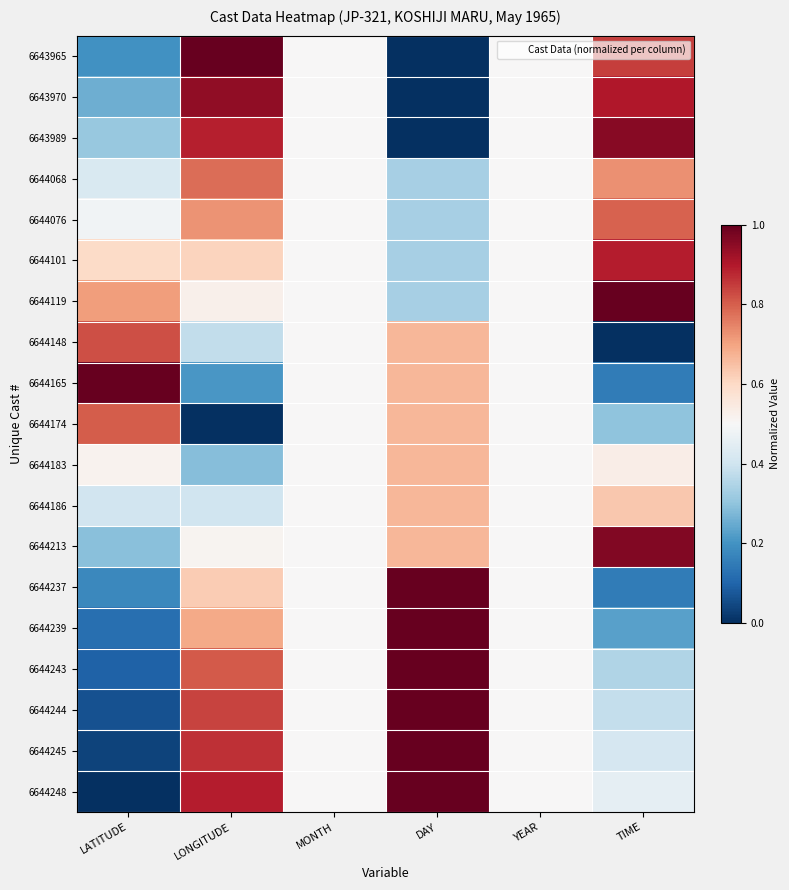

Which has a higher value, LATITUDE or YEAR?

YEAR